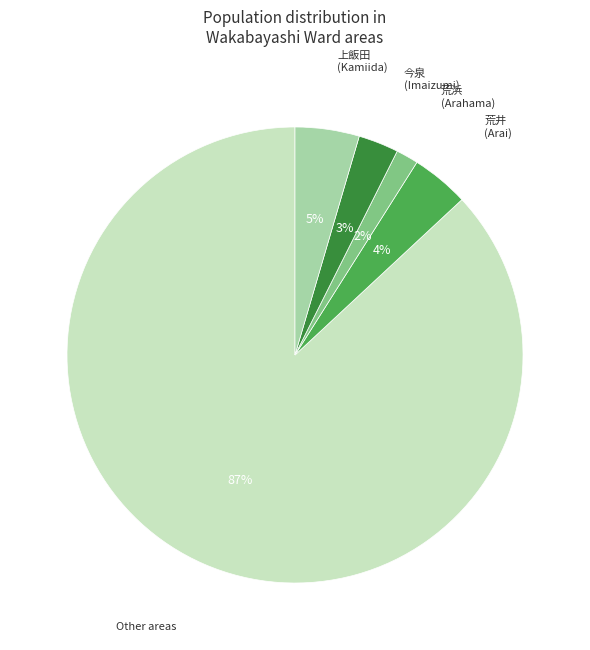

Combined, do Other areas and 上飯田 (Kamiida) account for over 50%?

Yes